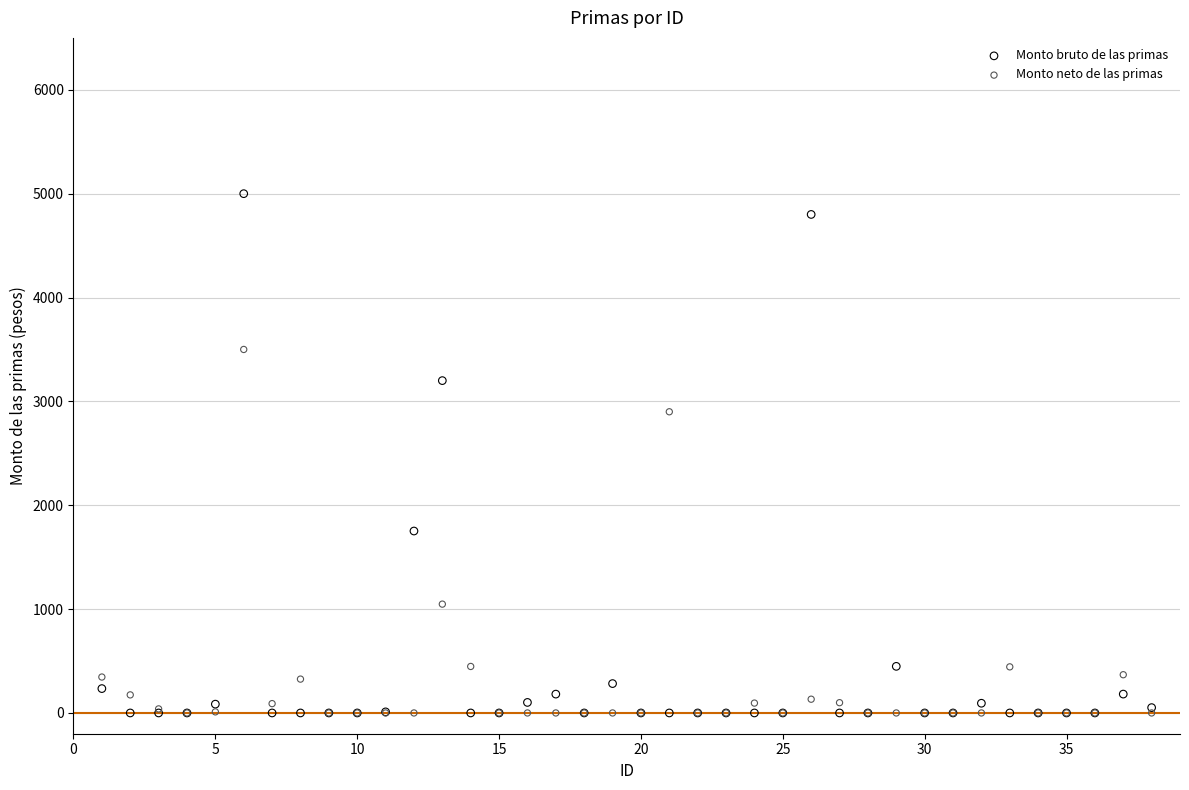

Across all series, what Y value is closest to 2500?

2900.0